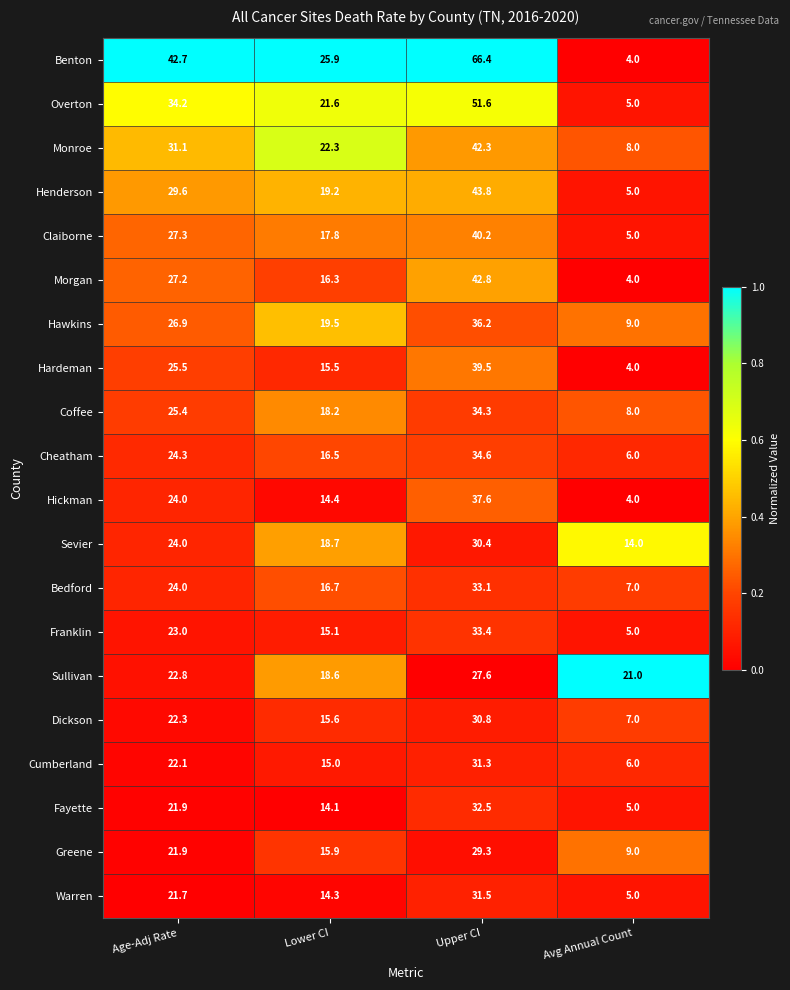

What is the spread (max minus min) of values at Lower CI?

11.8